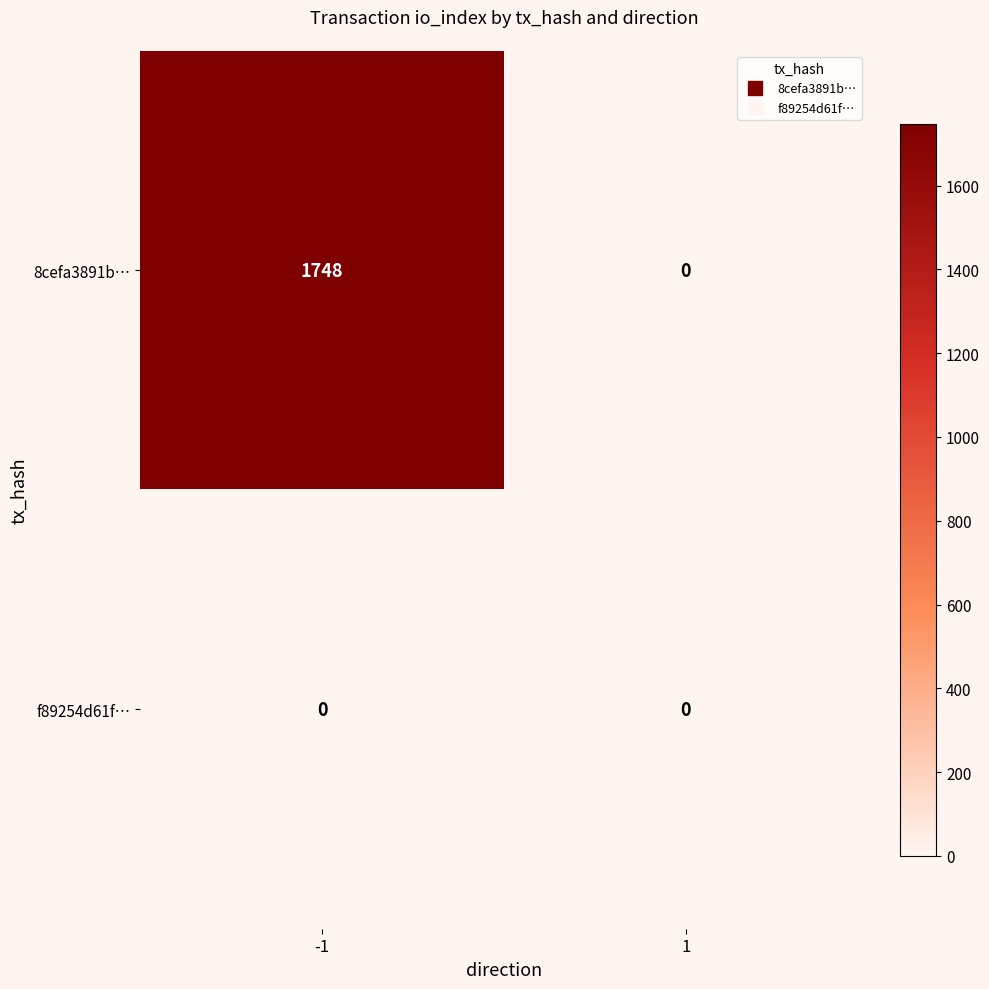

What is the maximum value shown in the chart?

1748